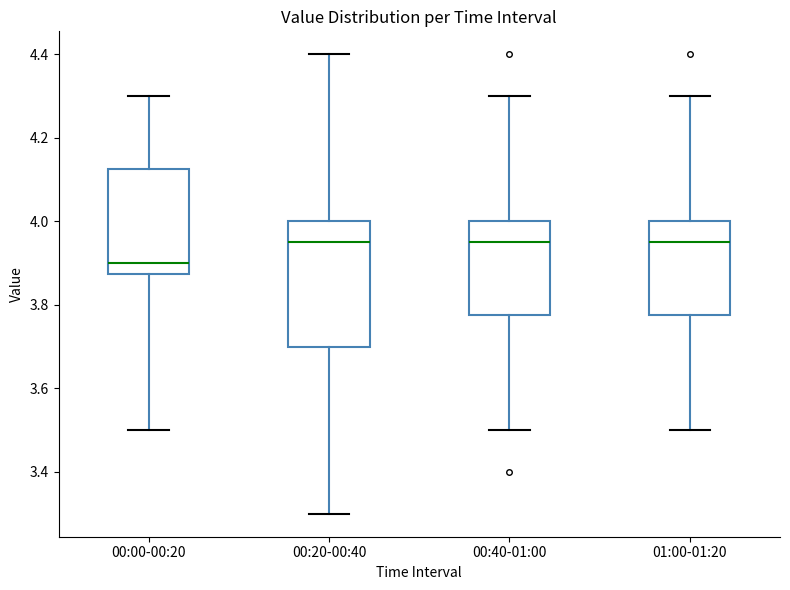

Where does the upper whisker of the box for 00:00-00:20 end on the y-axis? The values are not printed on the chart, so give them approximately, as read against the axis.

4.30